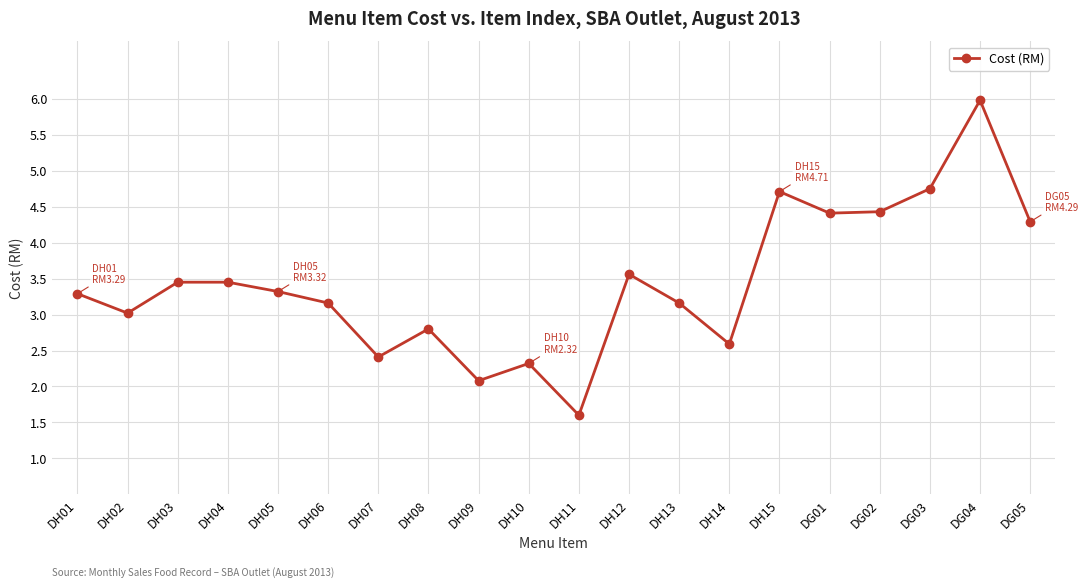

Count the number of data series in this chart.

1